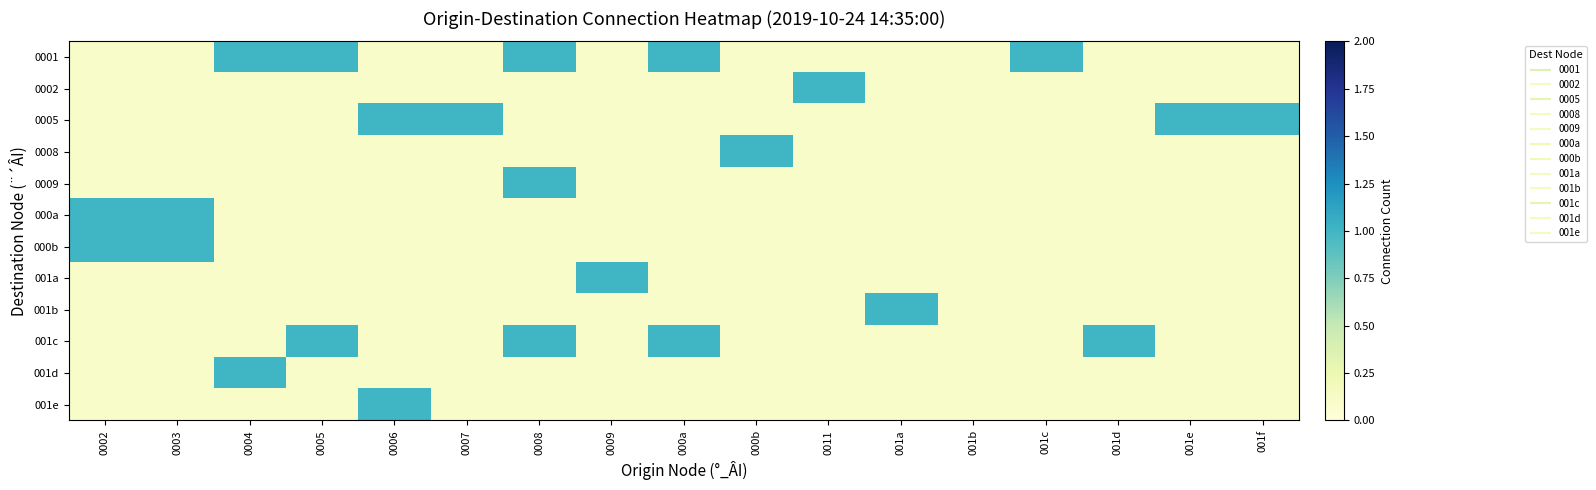

Which series changed the most between 000a and 001e?

0001